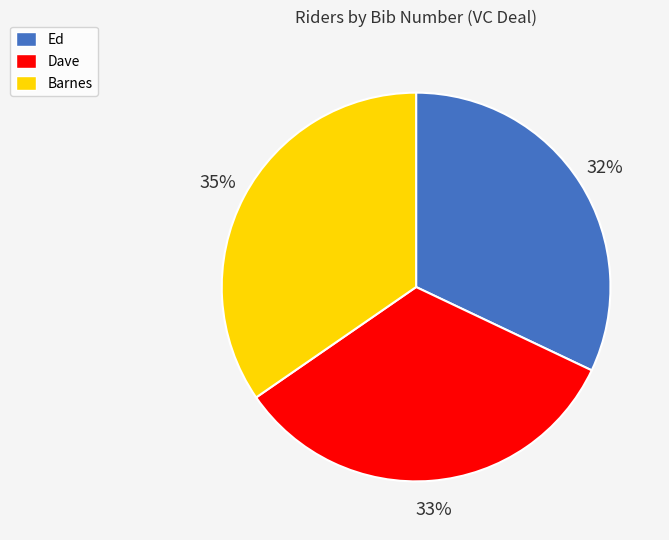

Is the sum of Dave and Barnes greater than half?

Yes